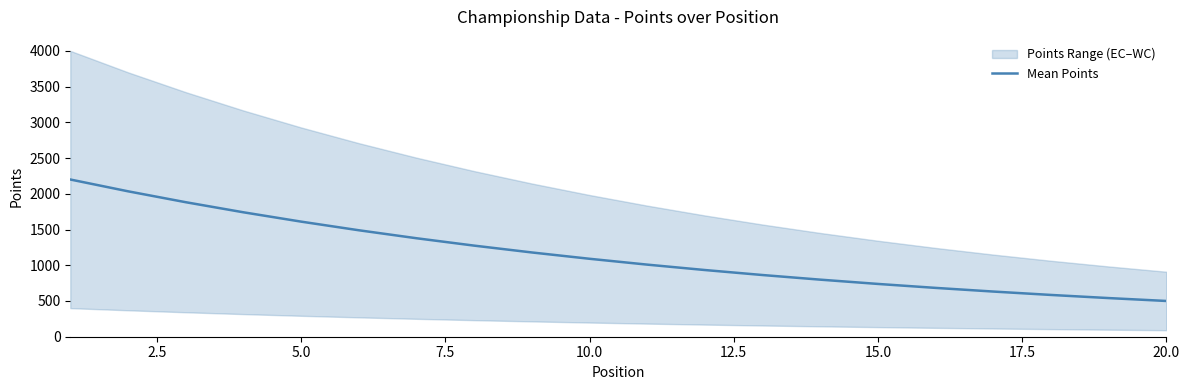

Is this an area chart (filled region under the line)?

No